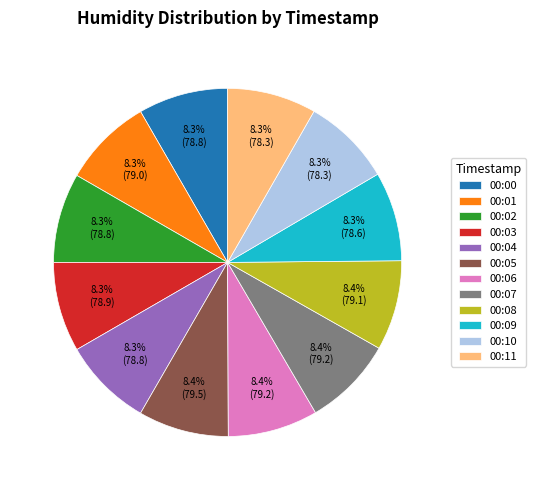

The 00:05 slice represents 8% of the pie. True or false?

True